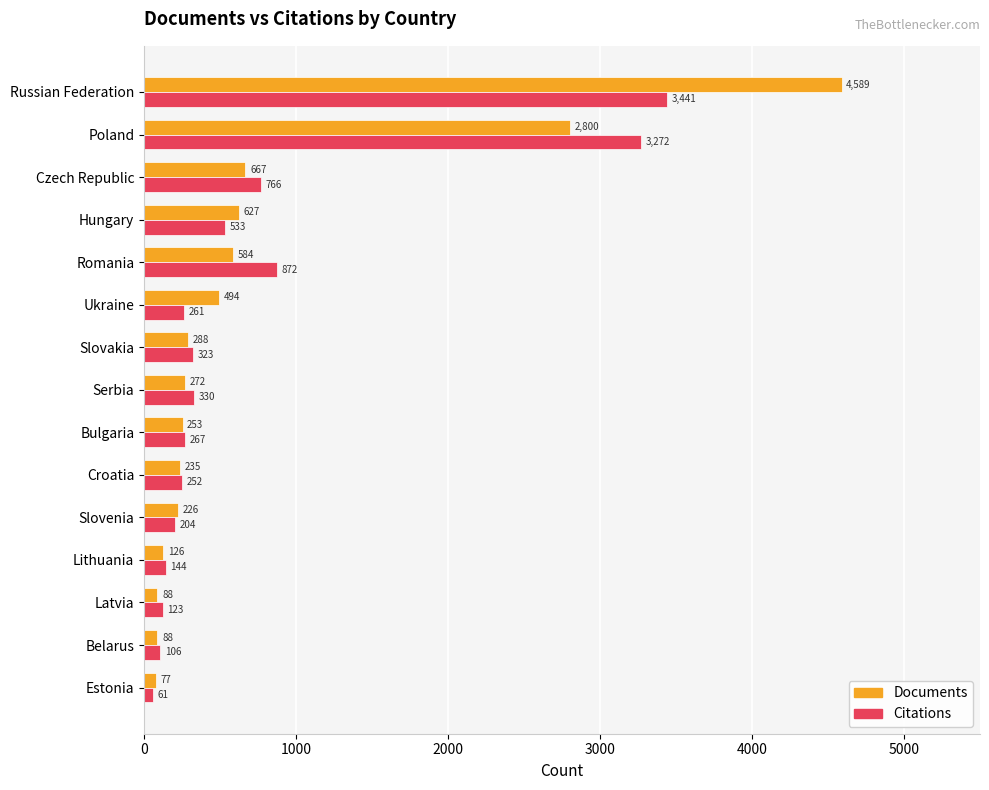

At which label is Documents closest to 2333?

Poland